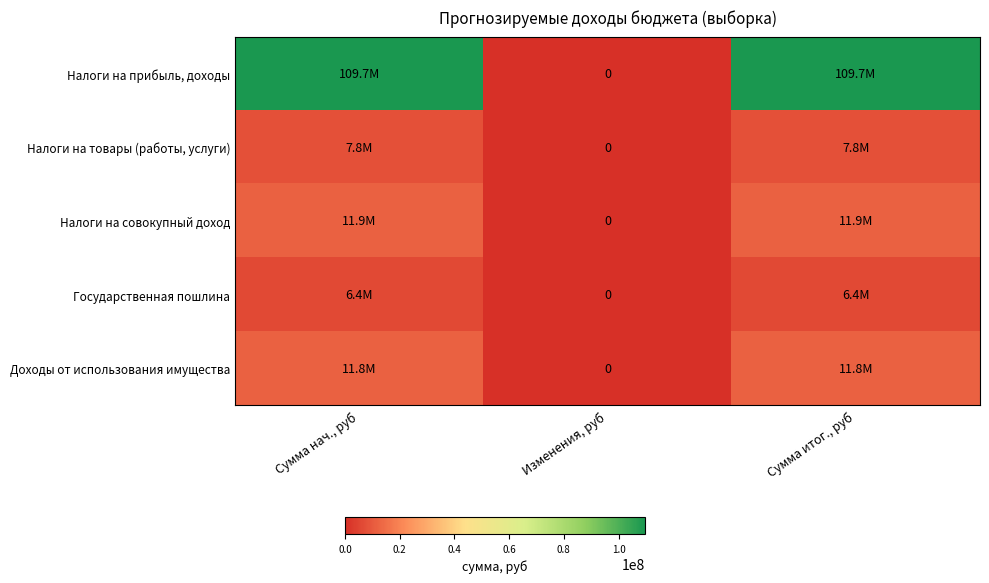

Which series has the widest spread of values?

Налоги на прибыль, доходы